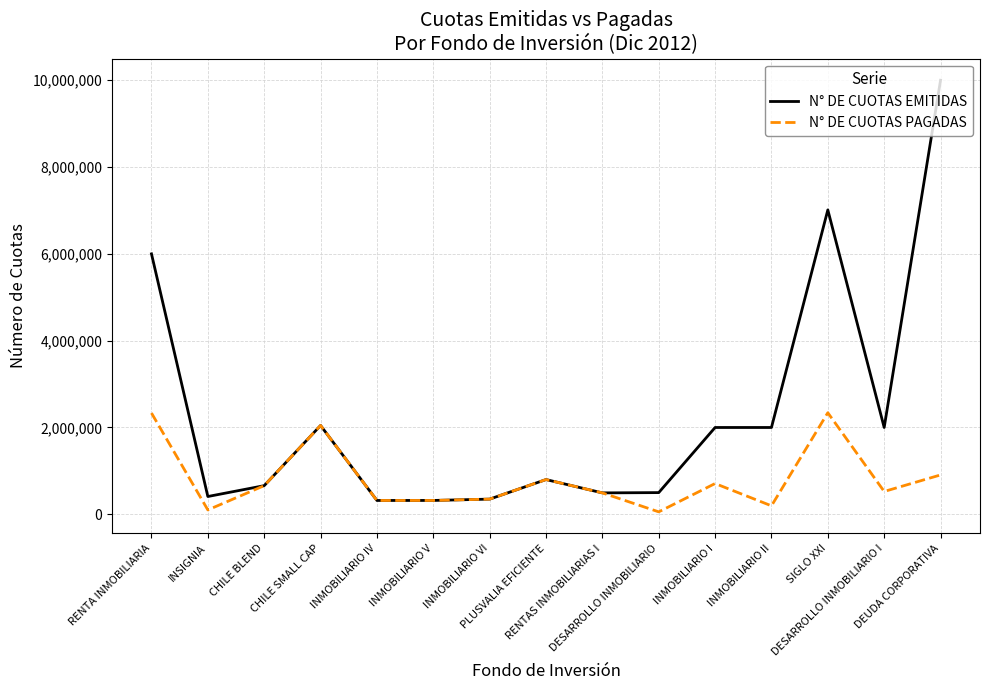

What is the difference between the N° DE CUOTAS EMITIDAS values at SIGLO XXI and CHILE BLEND?

6352571